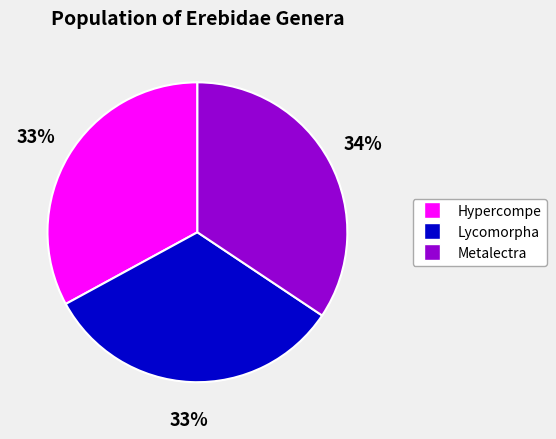

To the nearest percent, what percentage of the pie is Hypercompe?

33%